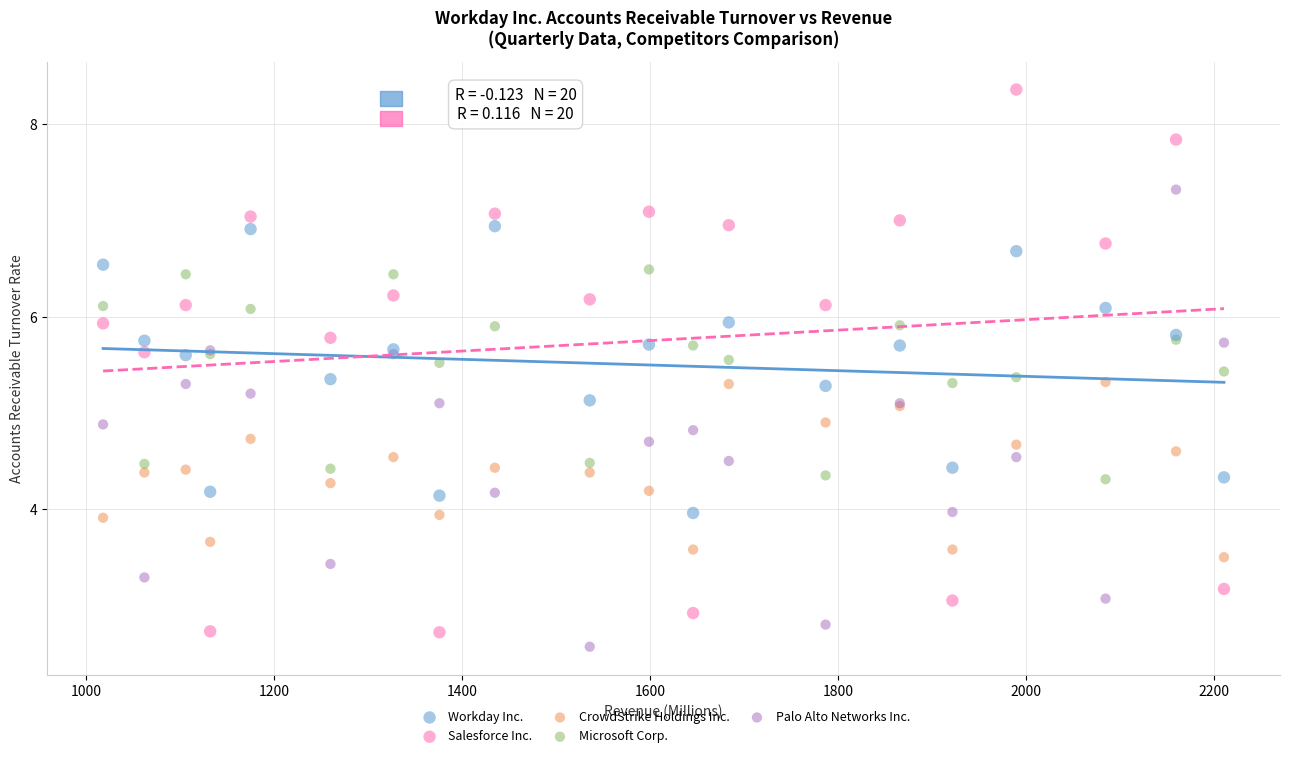

Which series has the widest spread of Y values?

Salesforce Inc.